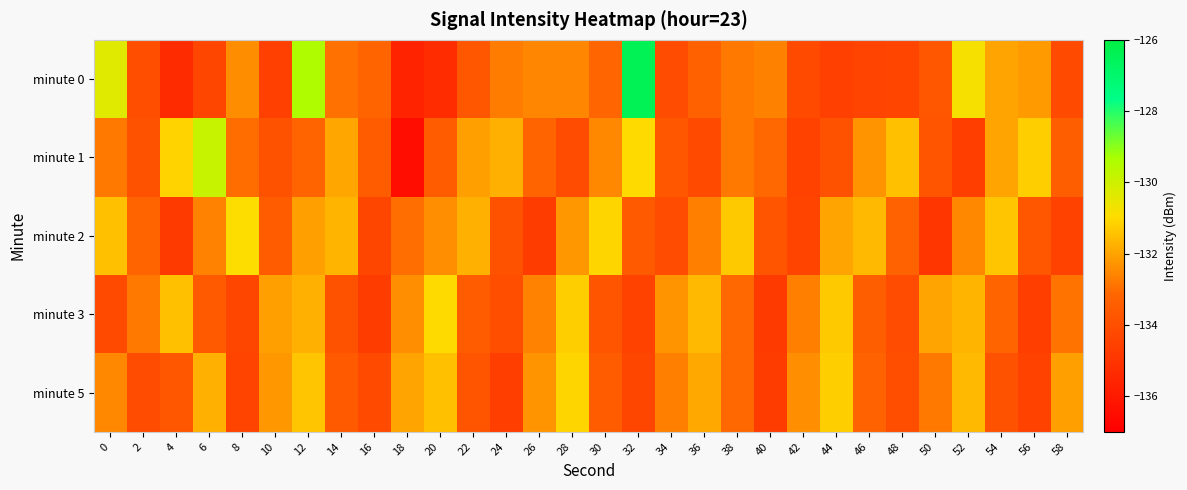

What is the difference between the highest and lowest values at 16?

1.5